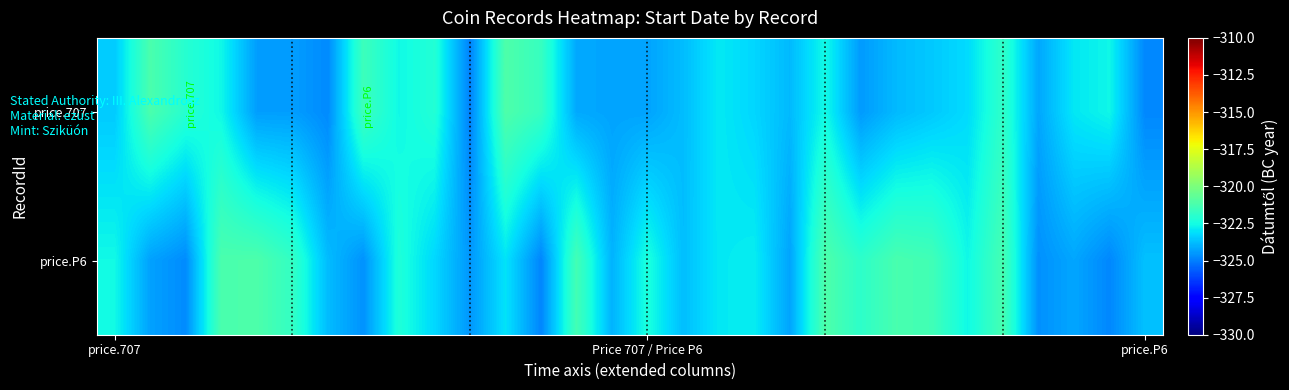

List the series in order of their overall mean, lowest first.

price.707, price.P6